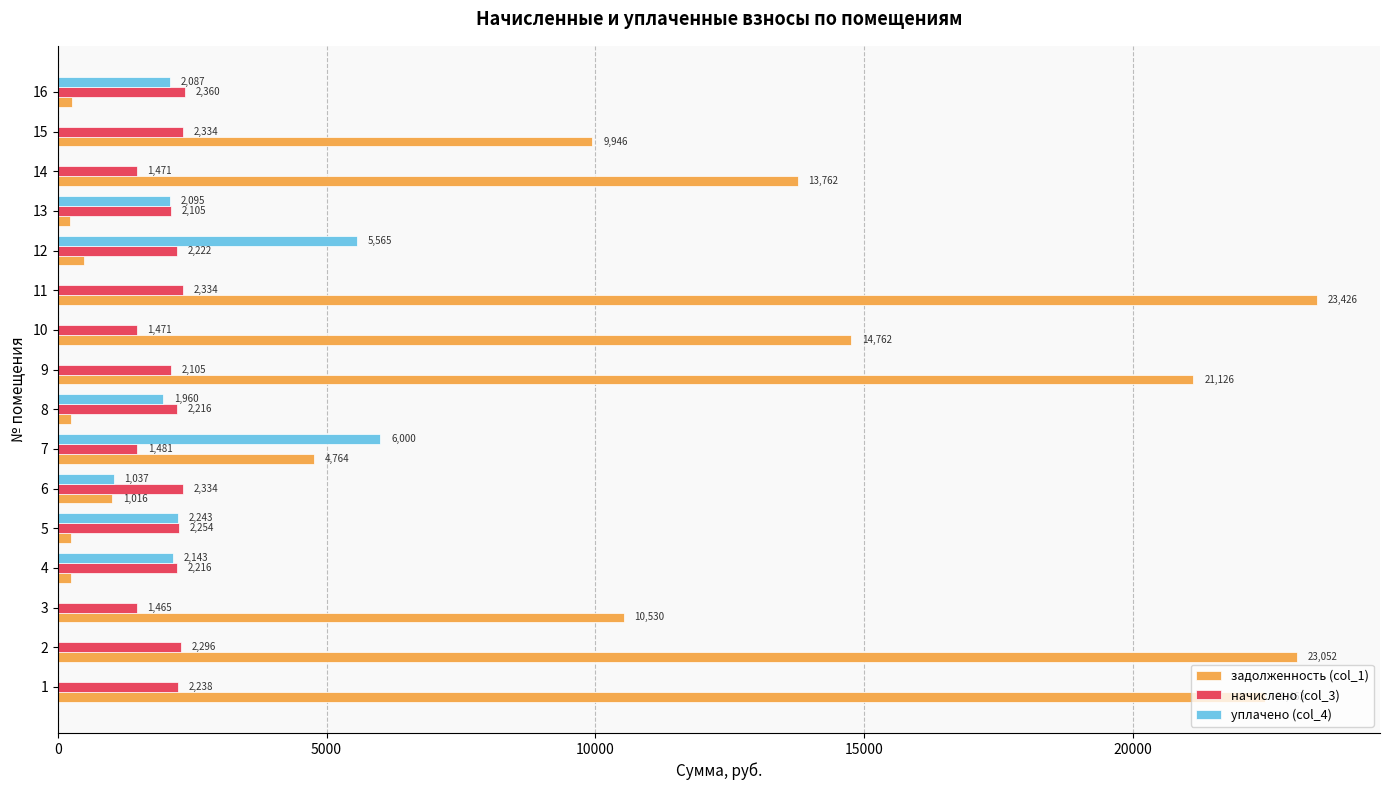

Which series changed the most between 4 and 14?

задолженность (col_1)